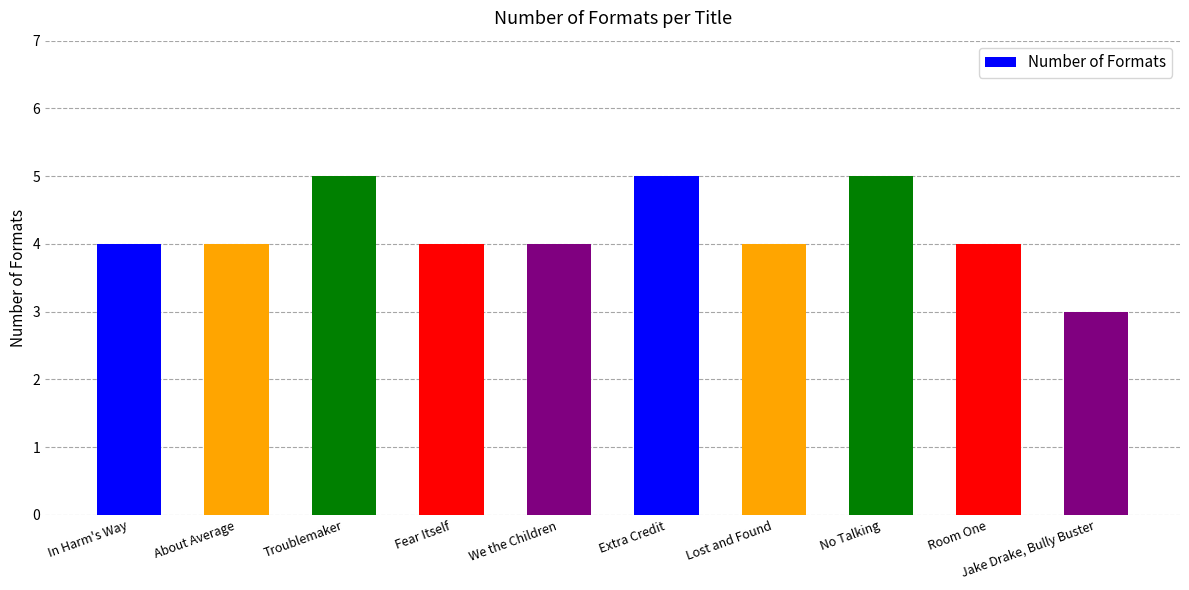

How many values are between 4 and 5?

9